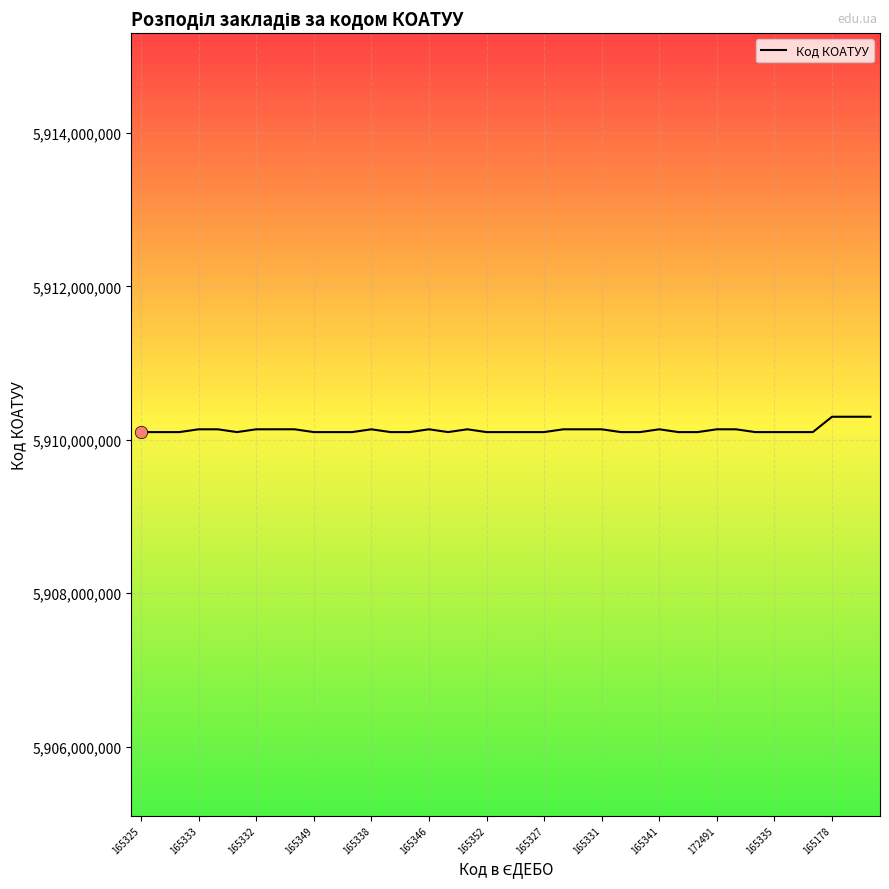

What is the minimum value shown in the chart?

5910100000